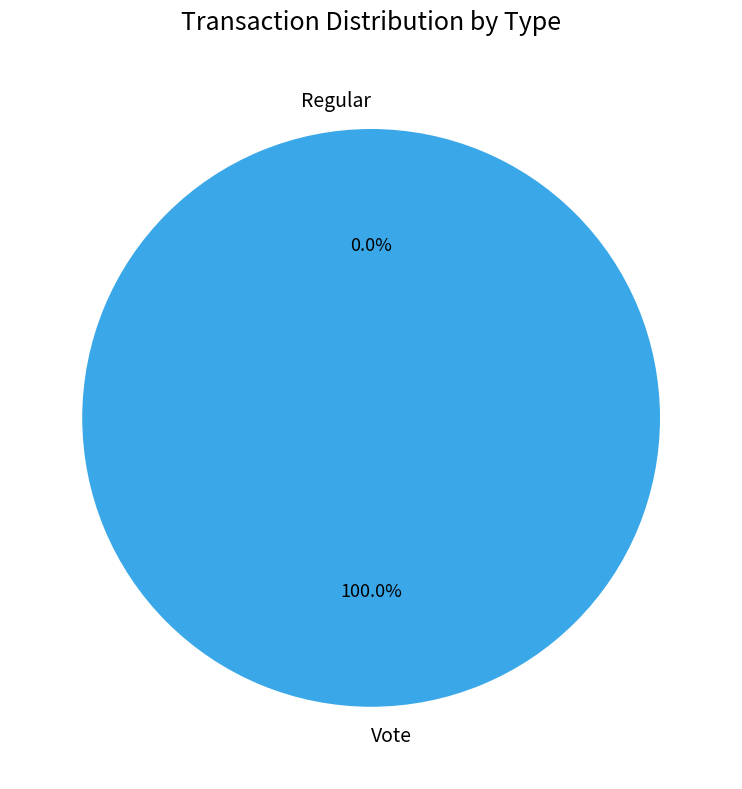

To the nearest percent, what portion does Vote represent?

100%